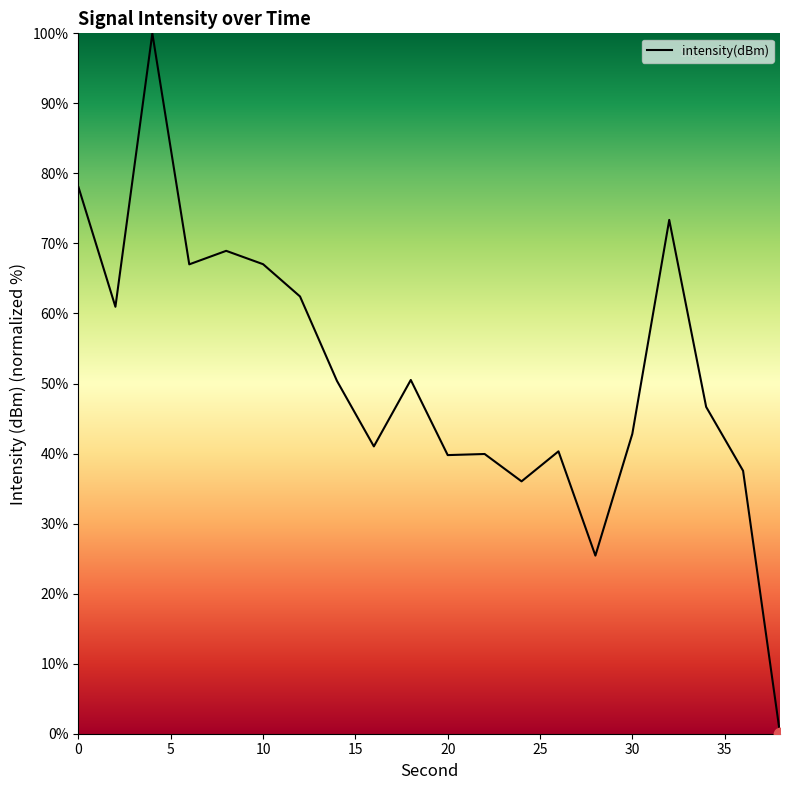

What is the maximum value shown in the chart?

100.0